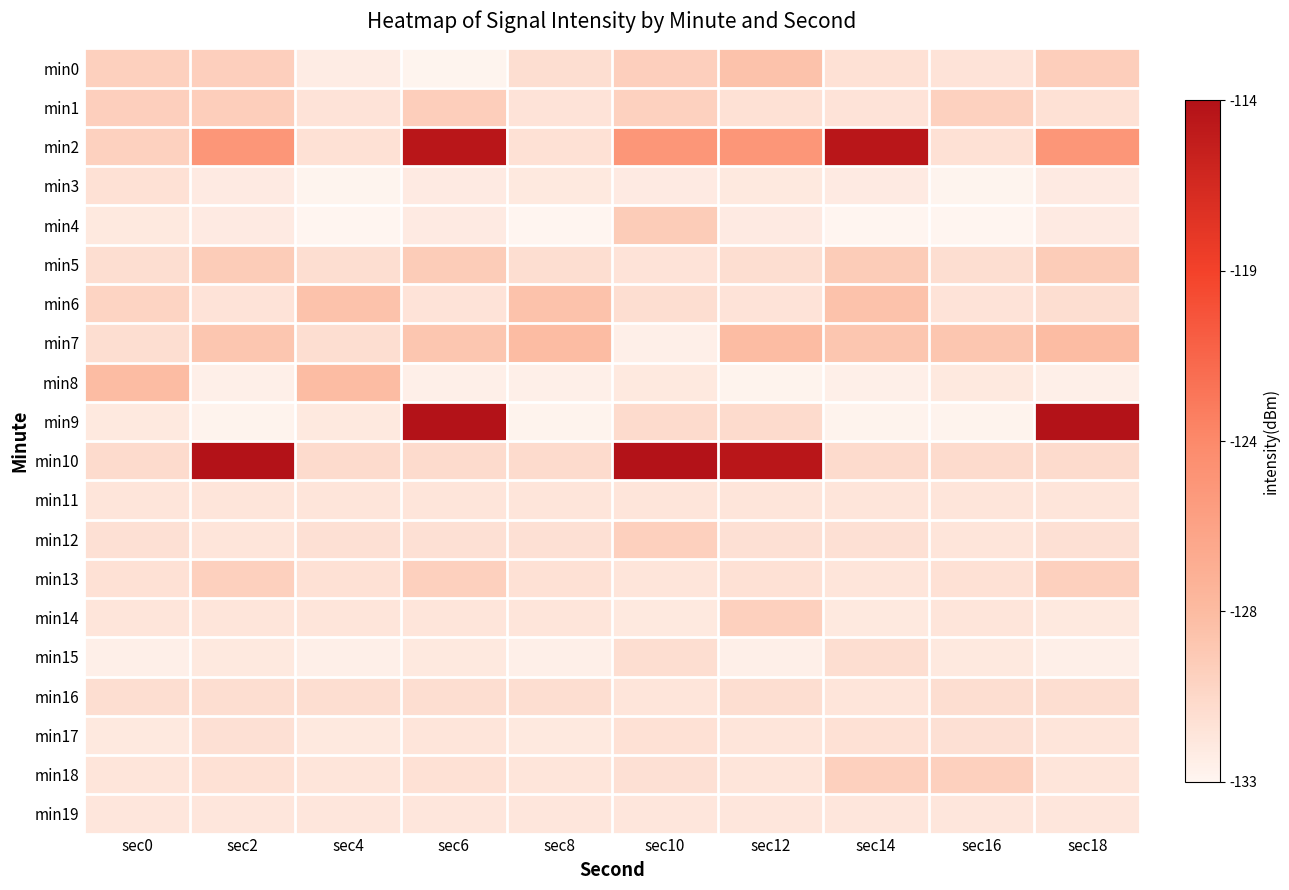

Which series has the largest range (max minus min)?

min9